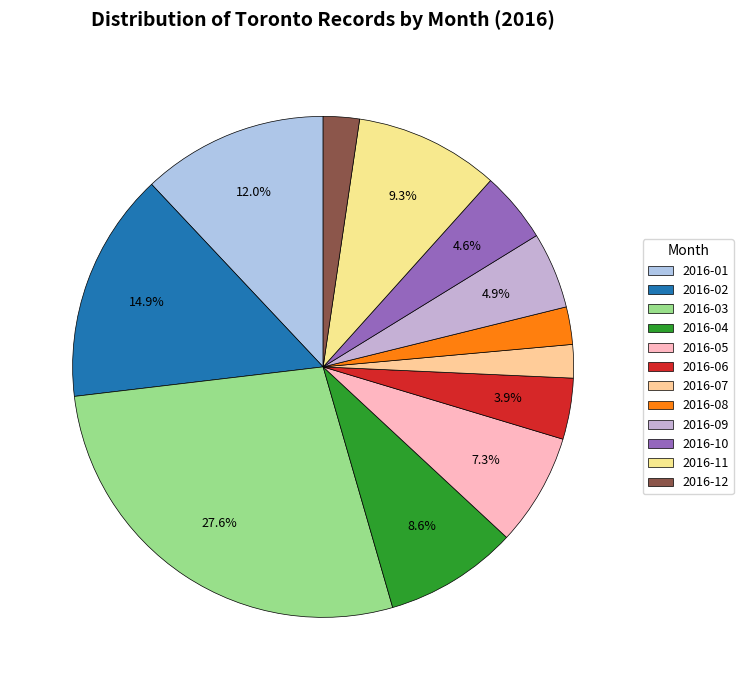

How many segments does this pie chart have?

12